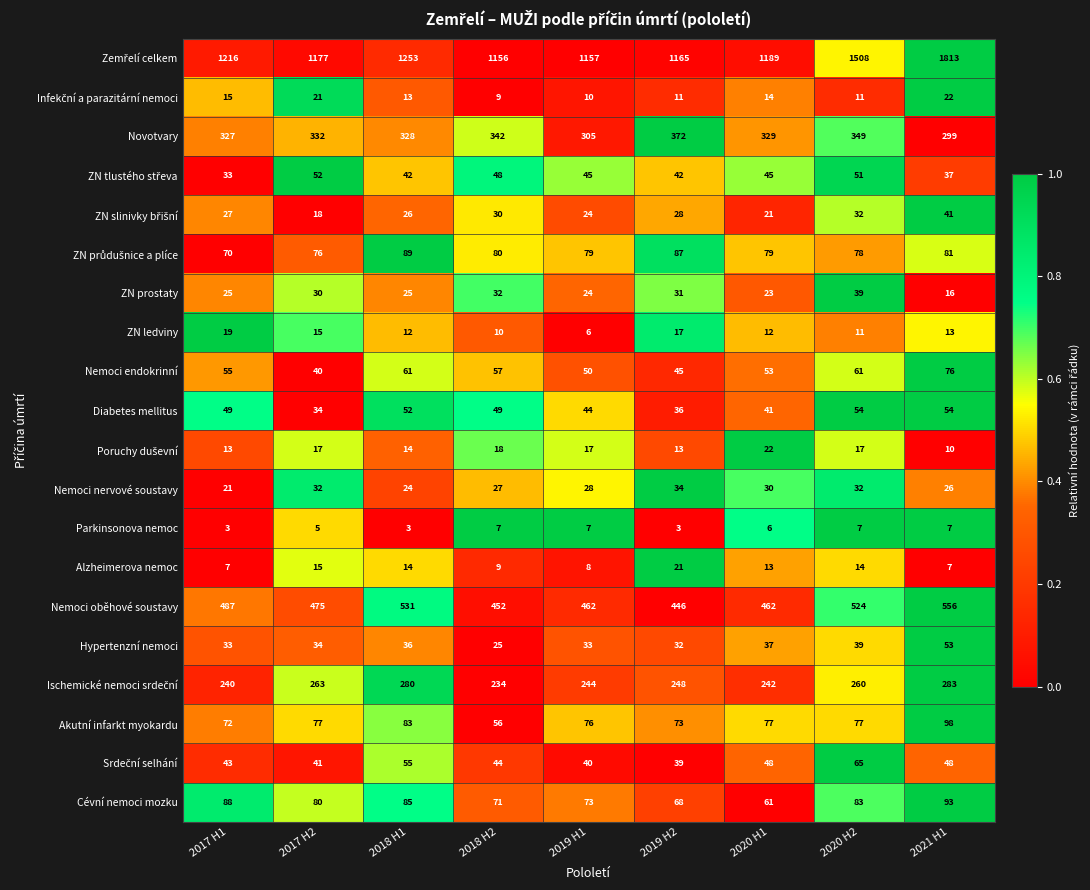

What is the spread (max minus min) of values at 2018 H2?

1149